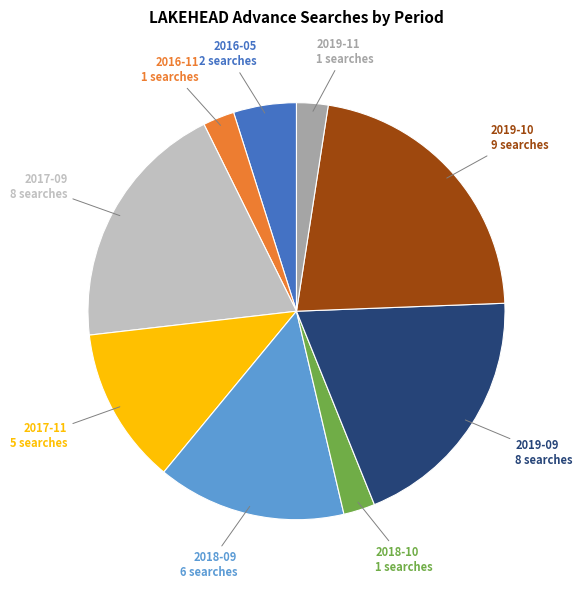

What is the largest slice in the pie chart?

2019-10